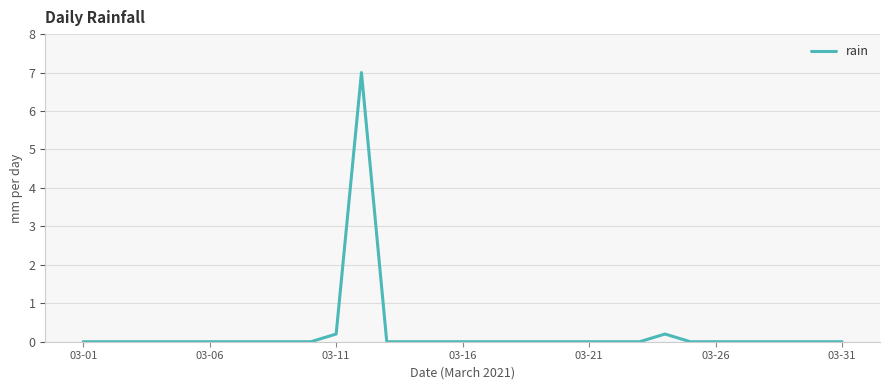

What is the difference between the maximum and minimum values?

7.0